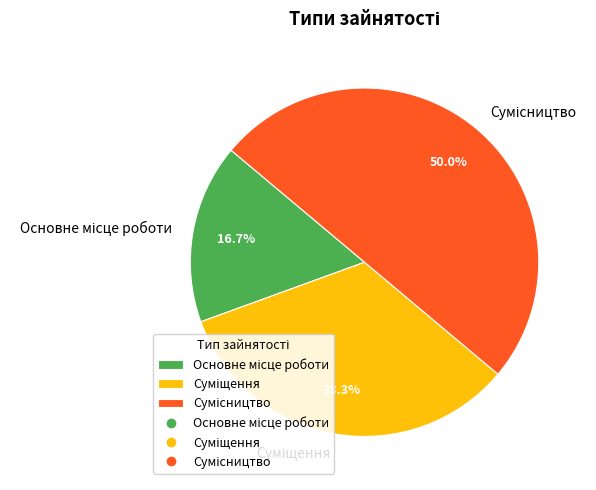

How many segments does this pie chart have?

3